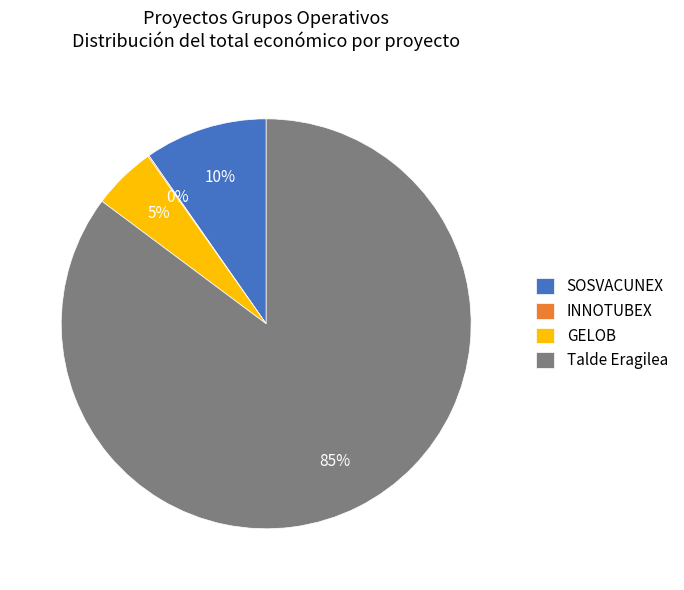

Is it true that SOSVACUNEX is 1% of the pie?

False